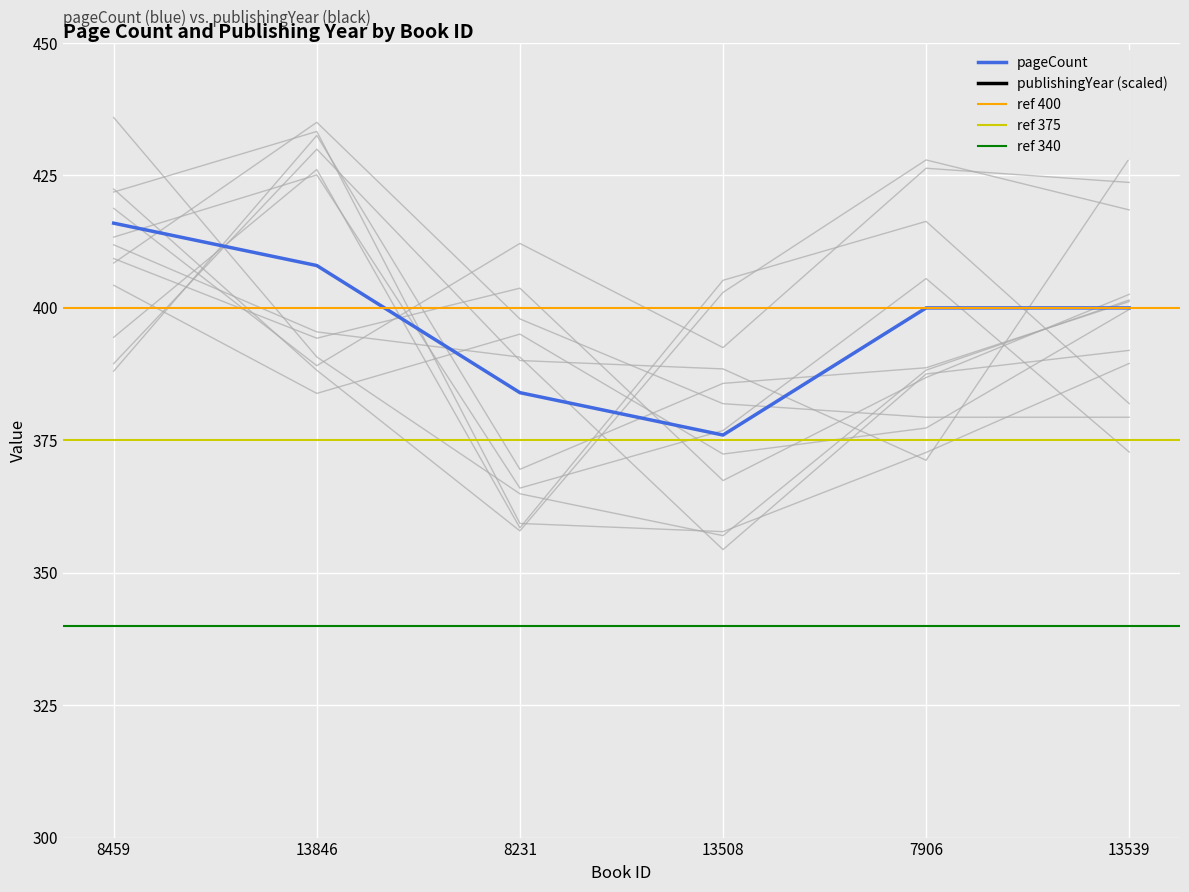

Which series has the largest range (max minus min)?

publishingYear